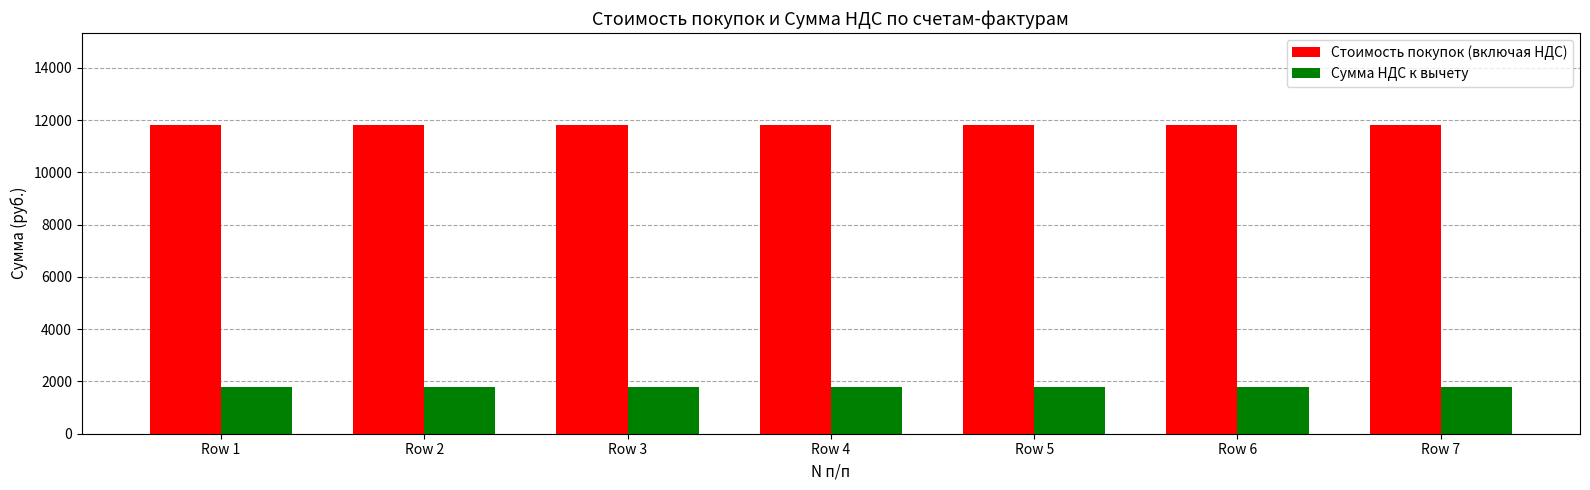

Count the number of categories in the chart.

7